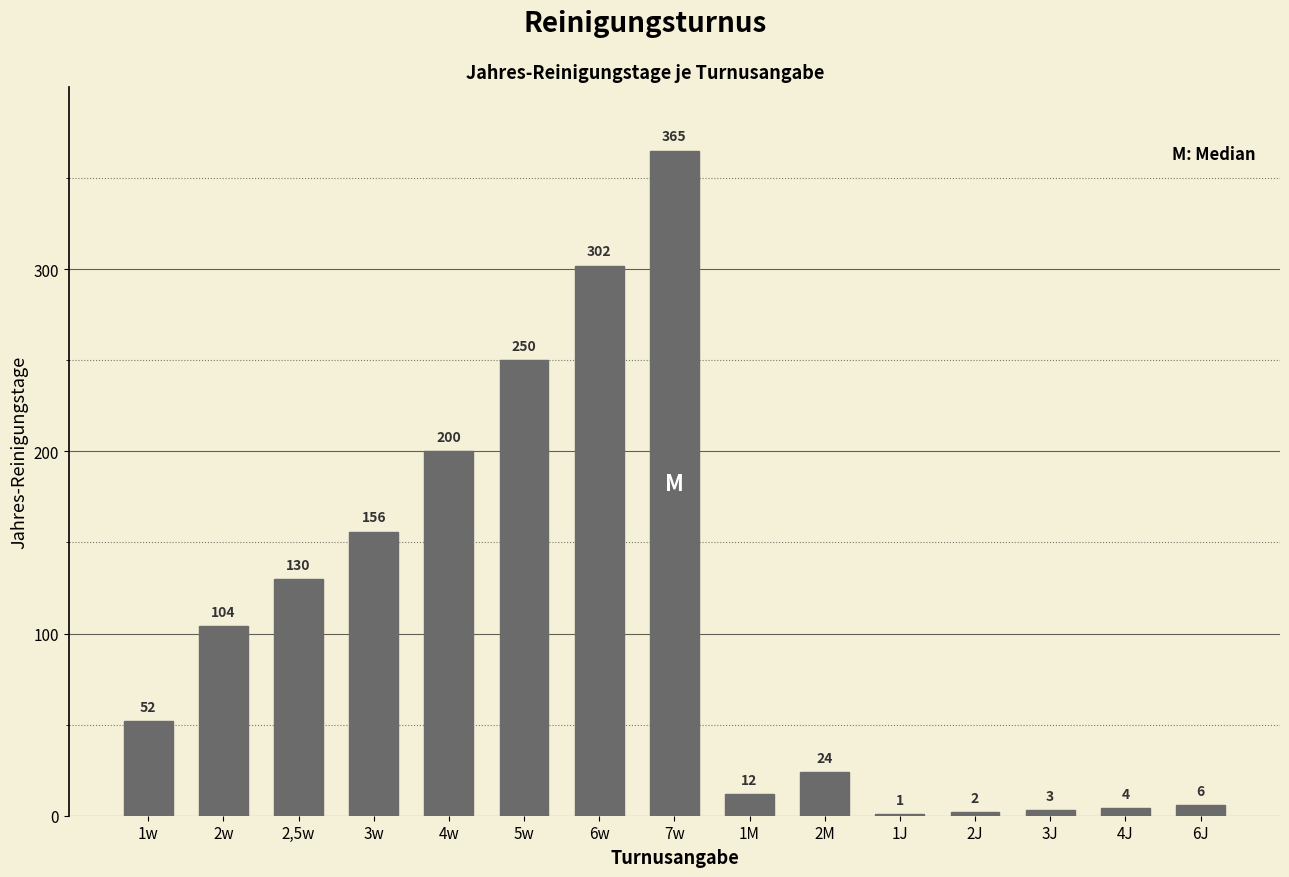

Reading left to right, what are all the values shown in this chart?

1w=52	2w=104	2,5w=130	3w=156	4w=200	5w=250	6w=302	7w=365	1M=12	2M=24	1J=1	2J=2	3J=3	4J=4	6J=6